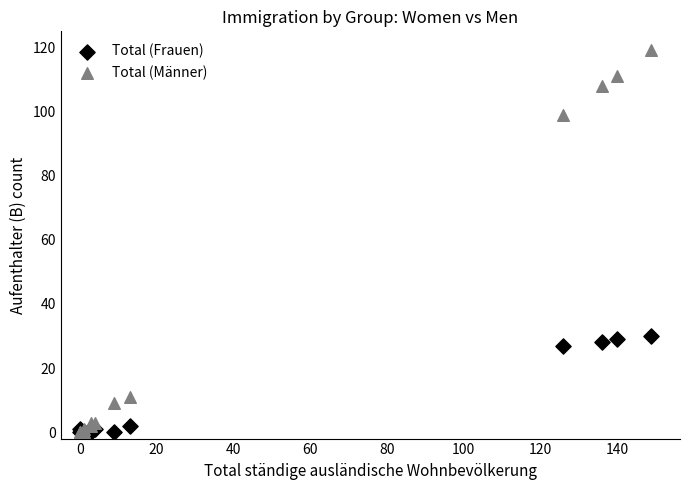

What are all the series names shown in the legend?

Total (Frauen), Total (Männer)